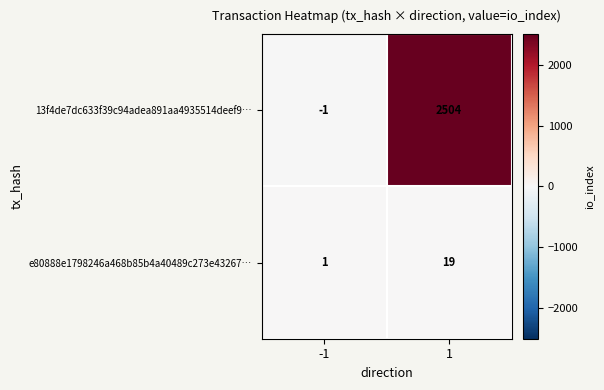

Read the e80888e1798246a468b85b4a40489c273e43267… value at 1, to the nearest 10.

20